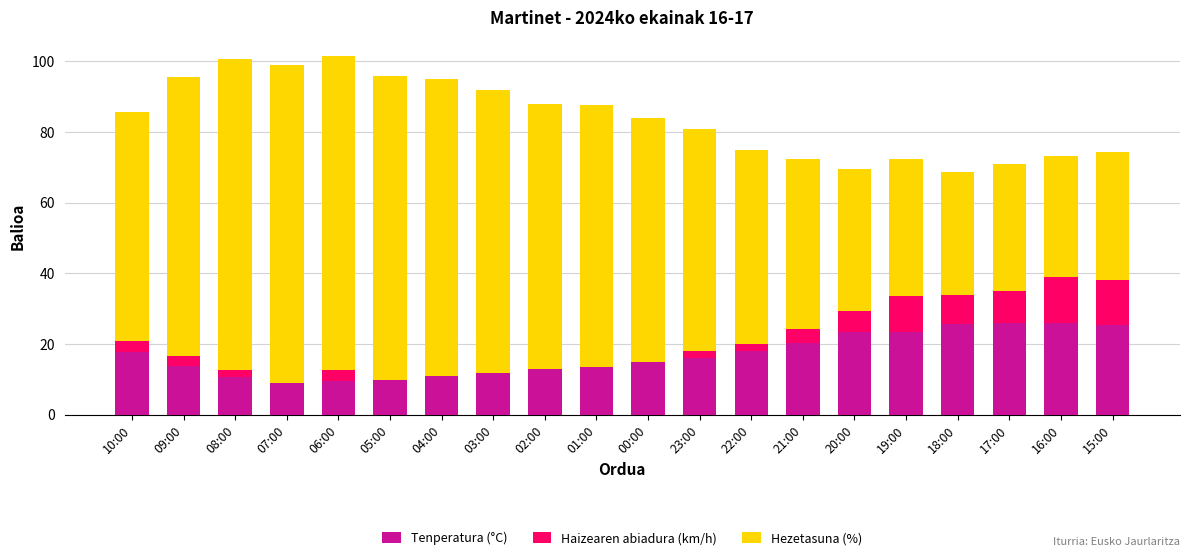

Are the bars horizontal?

No